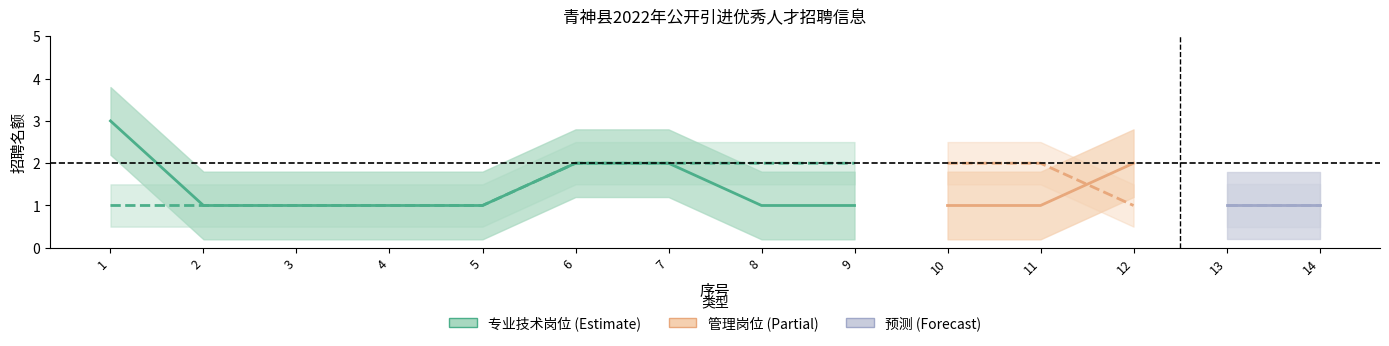

What is the difference between the second highest and minimum values in the 岗位类别_lower series?

1.0